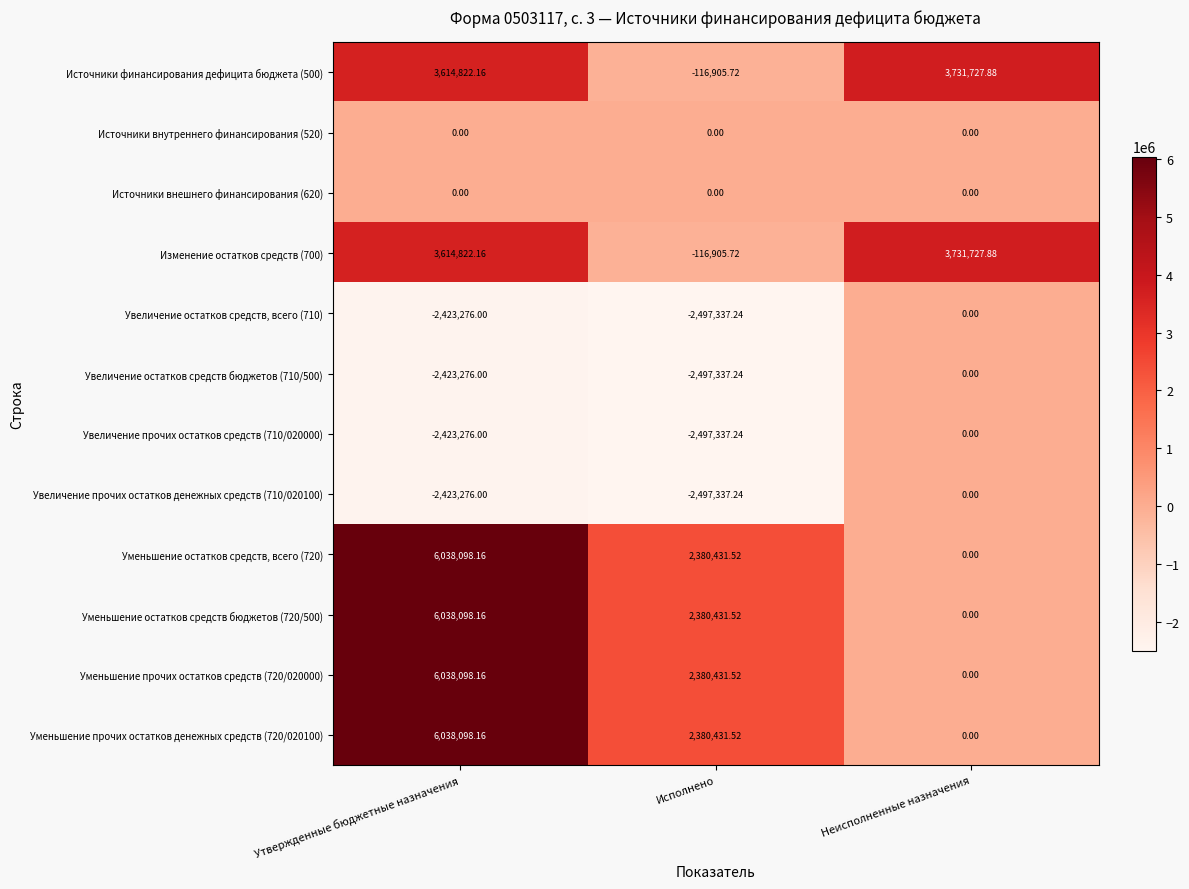

List the labels in order of Уменьшение остатков средств, всего (720) value, largest first.

Утвержденные бюджетные назначения, Исполнено, Неисполненные назначения